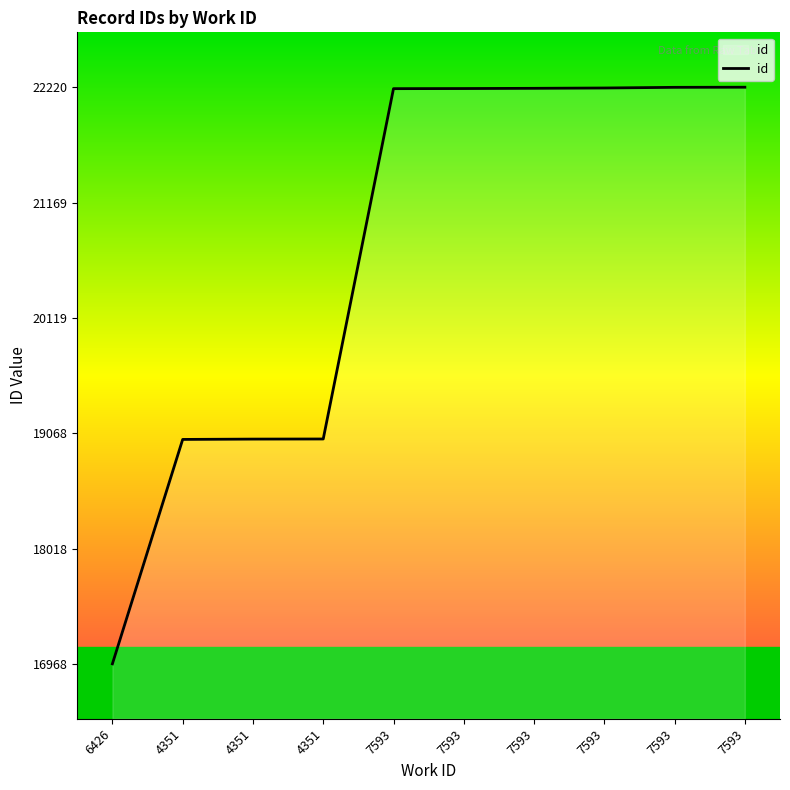

Does the chart have visible grid lines?

No